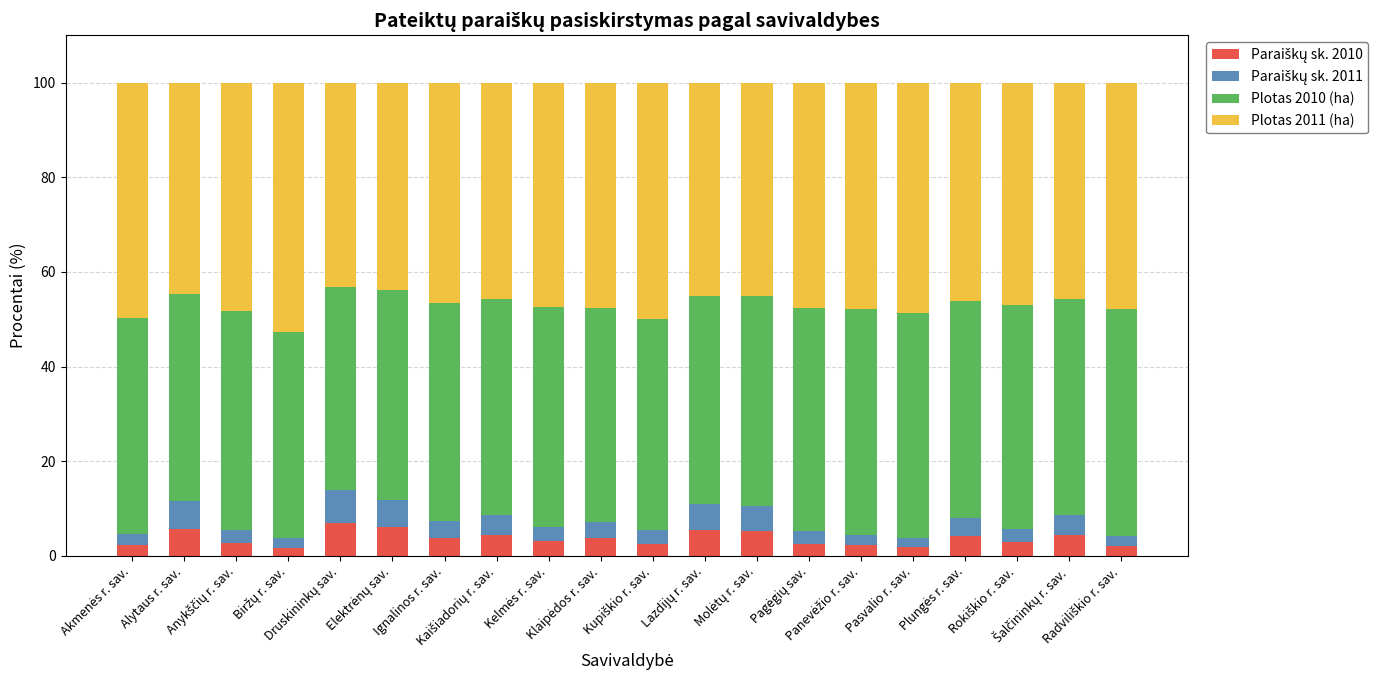

How many data points does each series have?

20